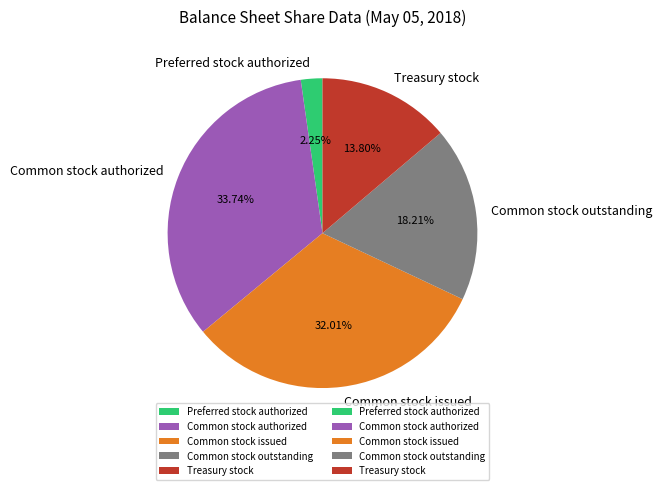

Rank the categories by value from highest to lowest.

Common stock authorized, Common stock issued, Common stock outstanding, Treasury stock, Preferred stock authorized